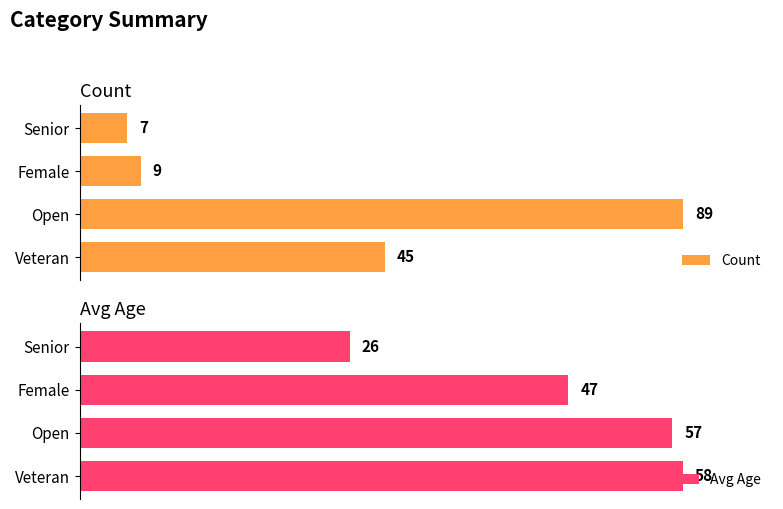

Rank the categories by Count value from lowest to highest.

Senior, Female, Veteran, Open